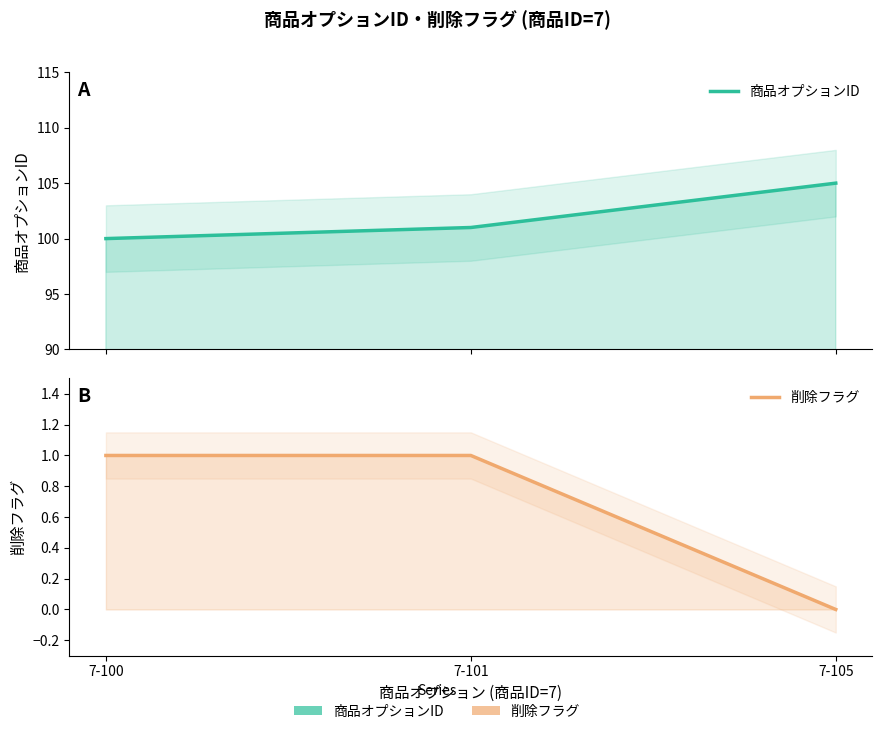

List the labels in order of 削除フラグ value, largest first.

7-100, 7-101, 7-105